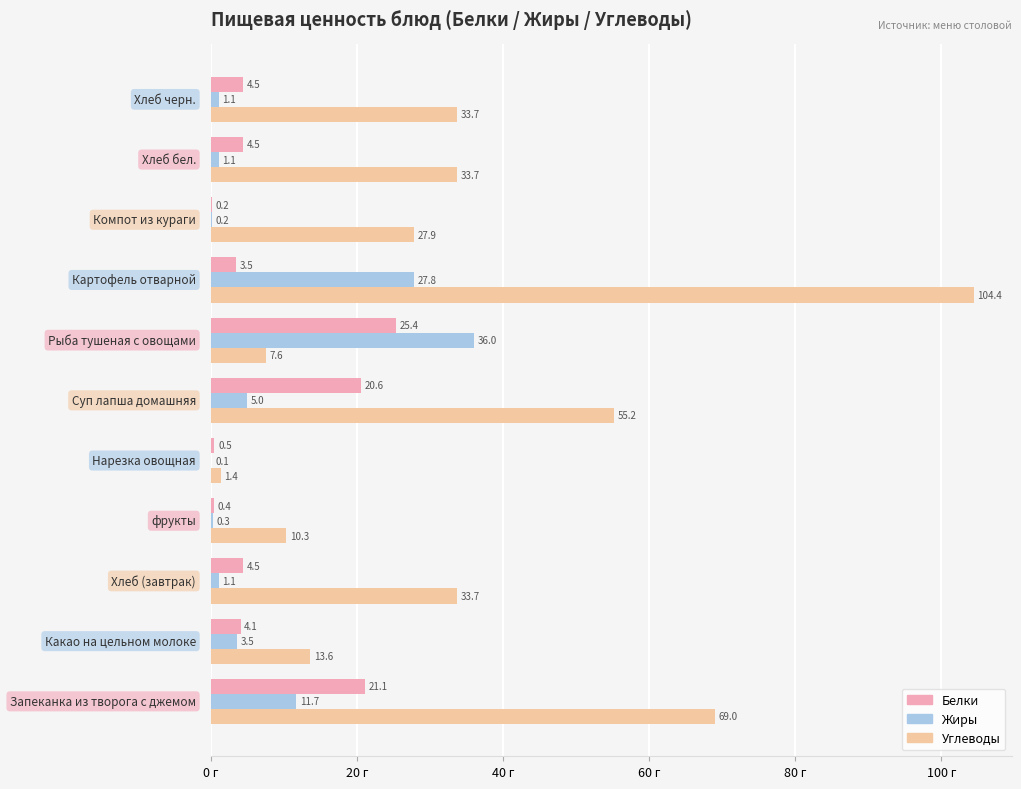

How many data points in Белки are above 4?

7